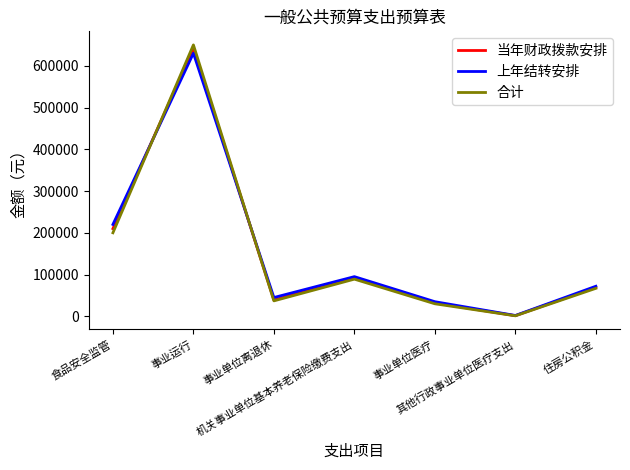

What are all the series names shown in the legend?

当年财政拨款安排, 上年结转安排, 合计